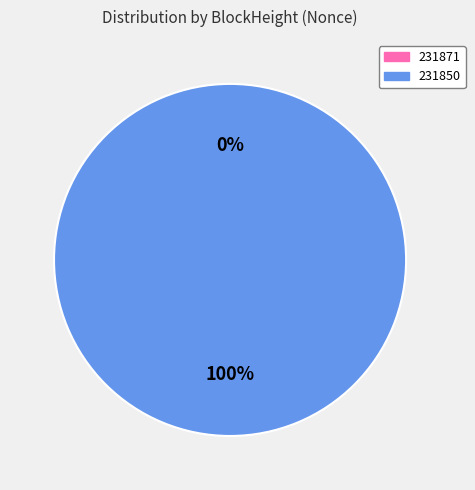

What percentage do 231850 and 231871 together represent?

100.0%